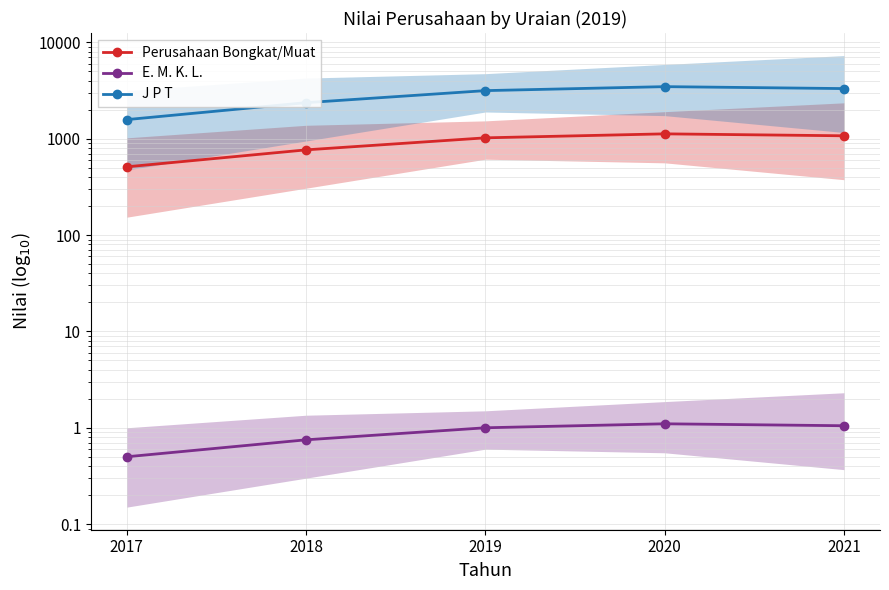

At which category is the sum across all series the highest?

2020